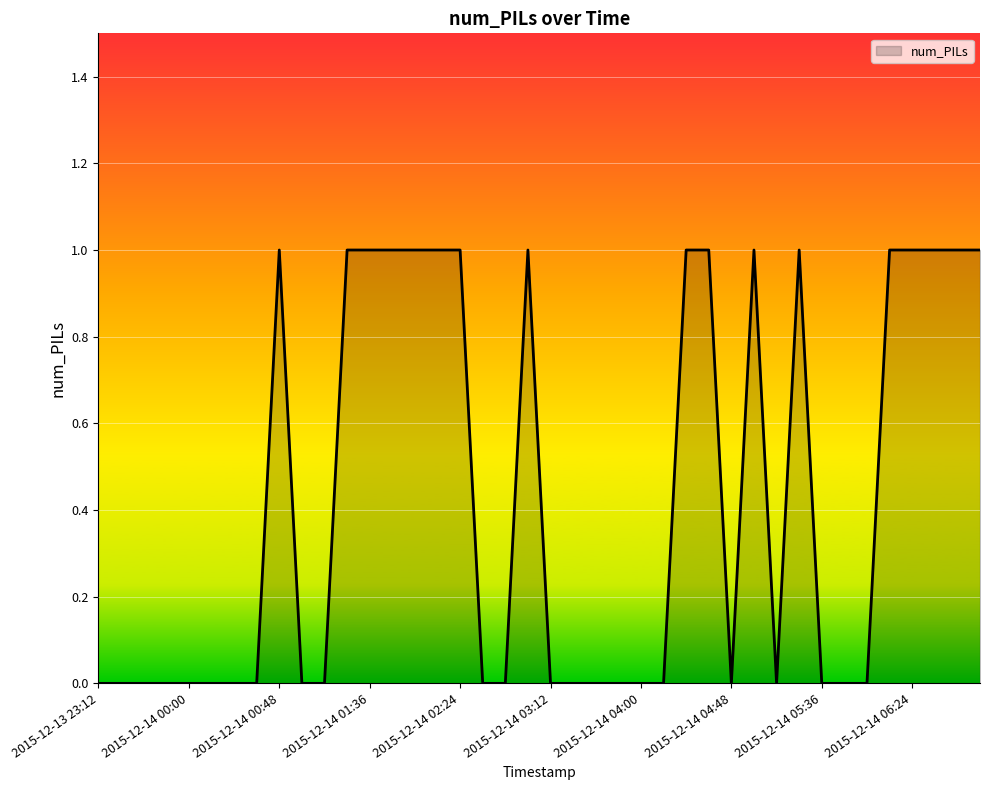

How many points are lower than both their immediate neighbors (excluding endpoints)?

2